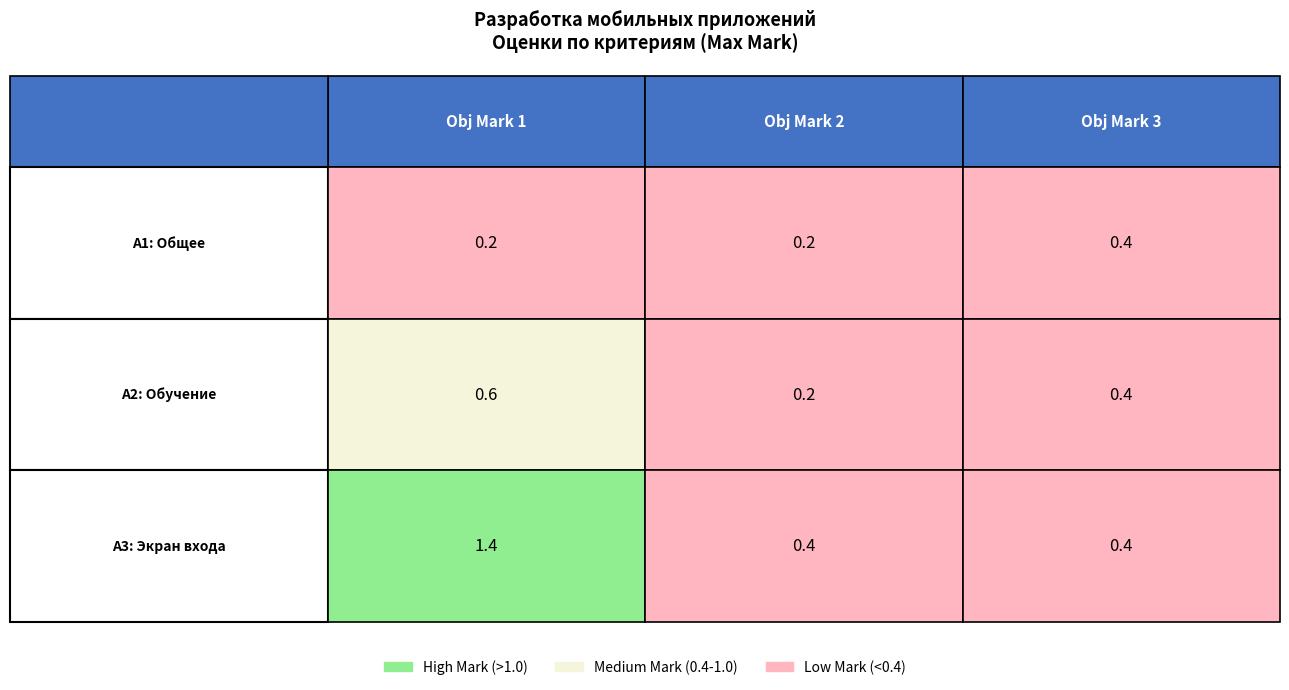

How many categories are shown in the chart?

3